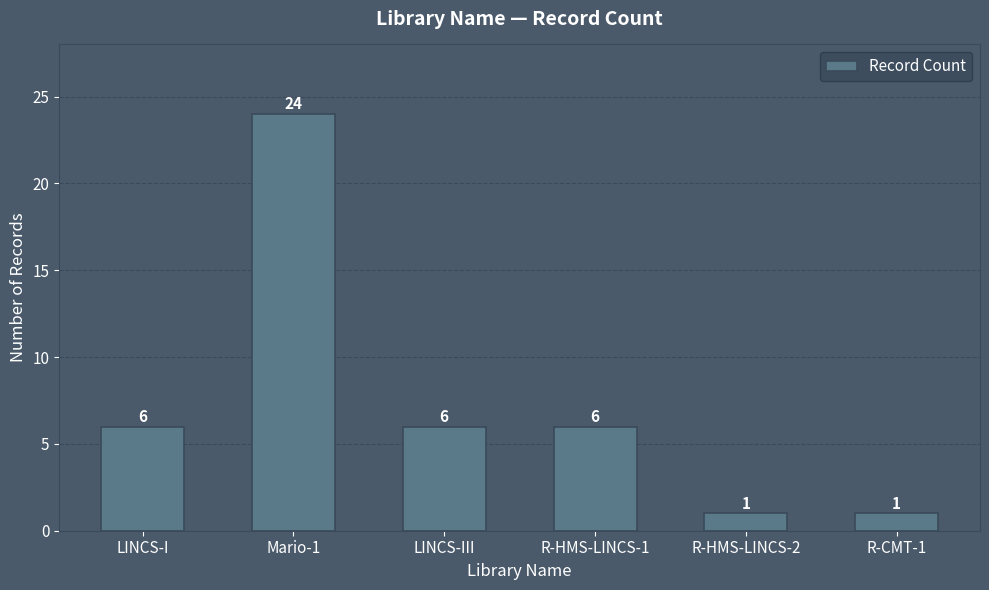

What is the change in value from LINCS-III to R-HMS-LINCS-2?

-5